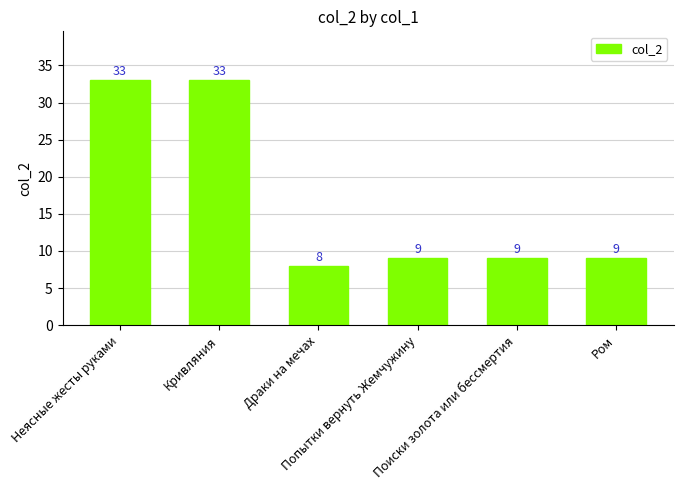

Reading left to right, what are all the values shown in this chart?

33	33	8	9	9	9